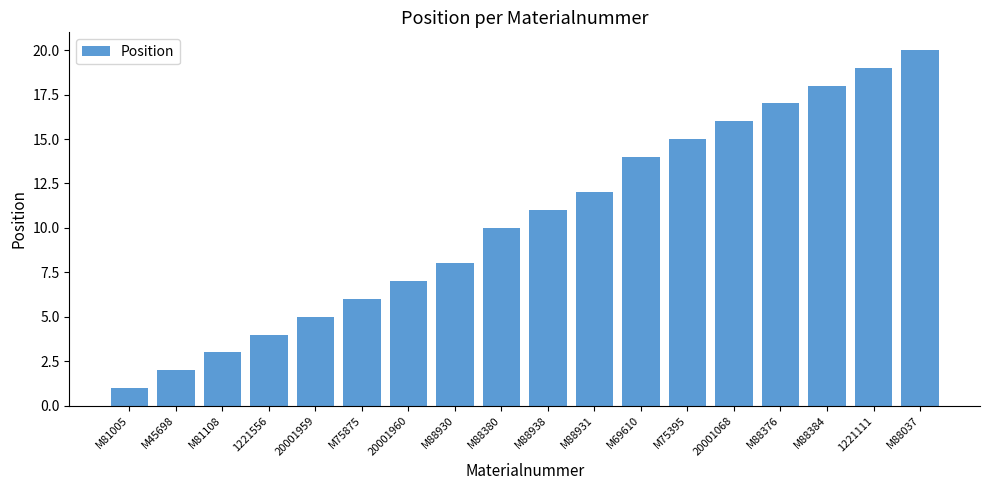

How many bars are there in total?

18